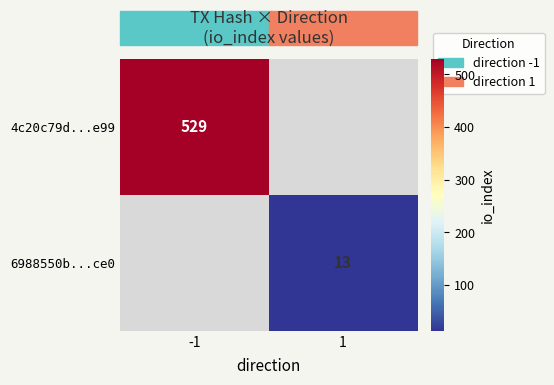

The 4c20c79d...e99 series shows 797 at -1. True or false?

False